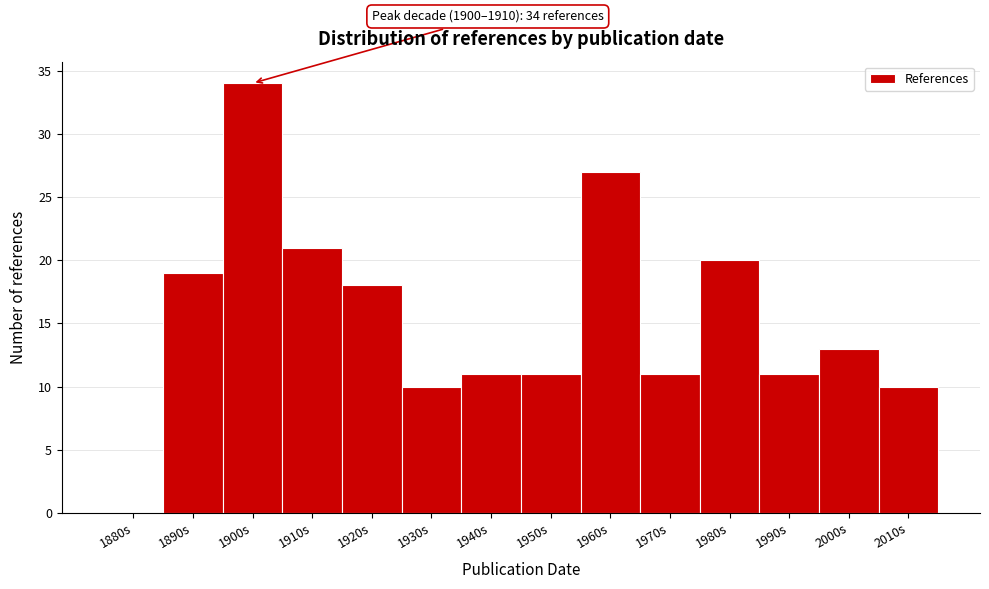

Reading left to right, list all the values displayed in this chart.

1880s=0	1890s=19	1900s=34	1910s=21	1920s=18	1930s=10	1940s=11	1950s=11	1960s=27	1970s=11	1980s=20	1990s=11	2000s=13	2010s=10